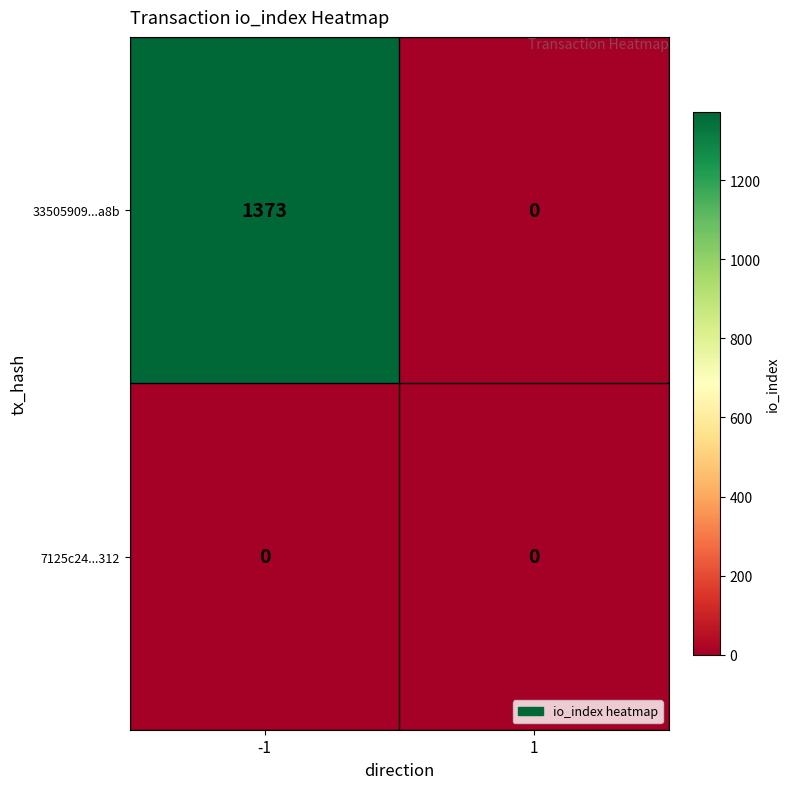

Reading right to left, extract all data points from this chart.

33505909...a8b: 1=0	-1=1373
7125c24...312: 1=0	-1=0